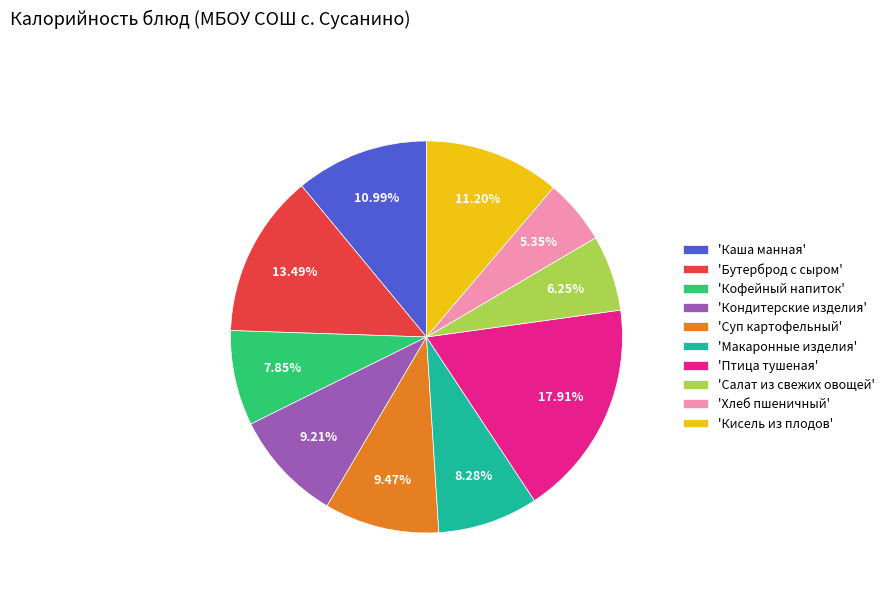

Which has a higher value, 'Каша манная' or 'Суп картофельный'?

'Каша манная'